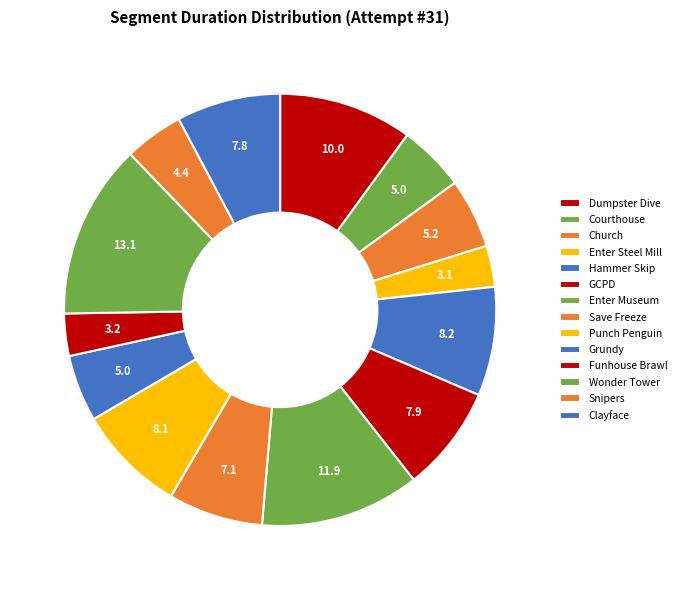

How many slices are in this pie chart?

14